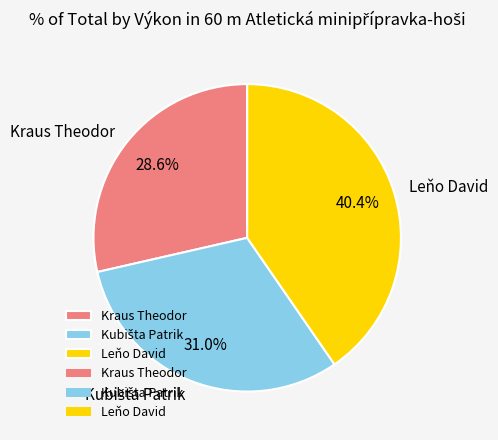

Do Leňo David and Kraus Theodor together represent more than half of the pie?

Yes